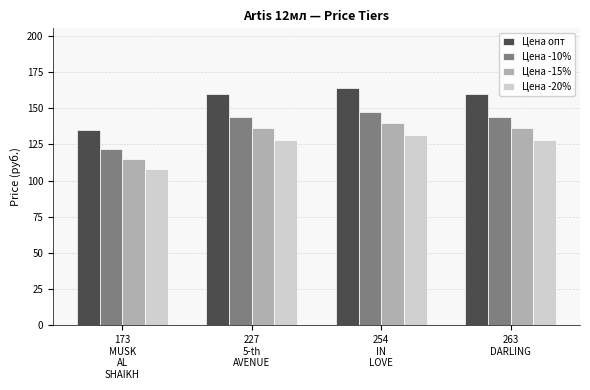

Is the value of Цена -10% at 254
IN
LOVE greater than the value of Цена -20% at 173
MUSK
AL
SHAIKH?

Yes